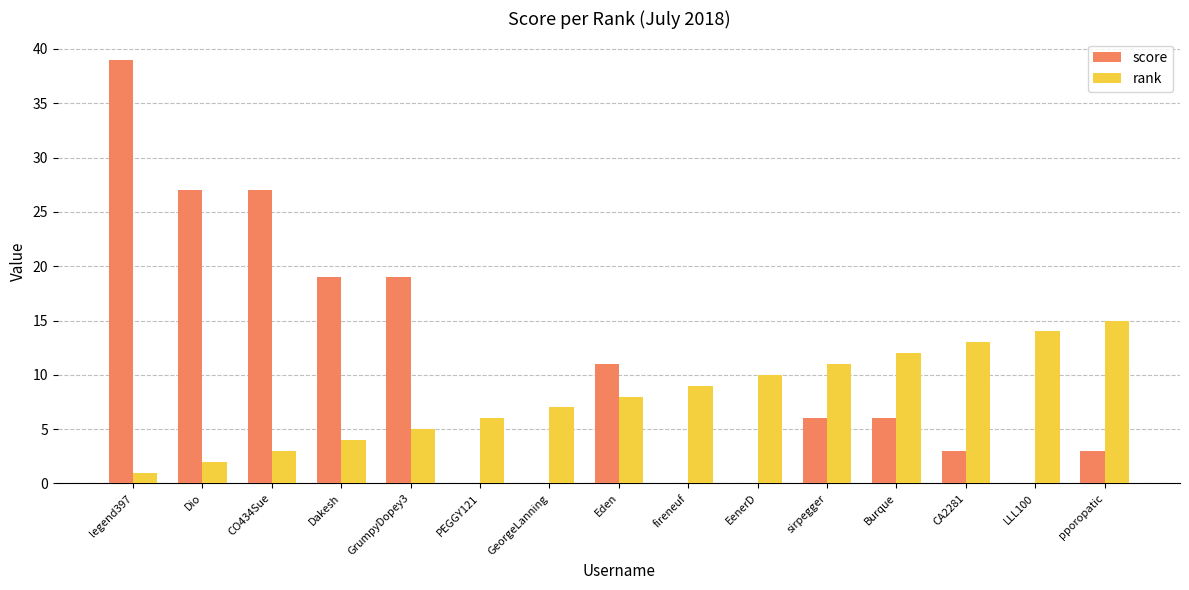

What is the average value of the score series?

11